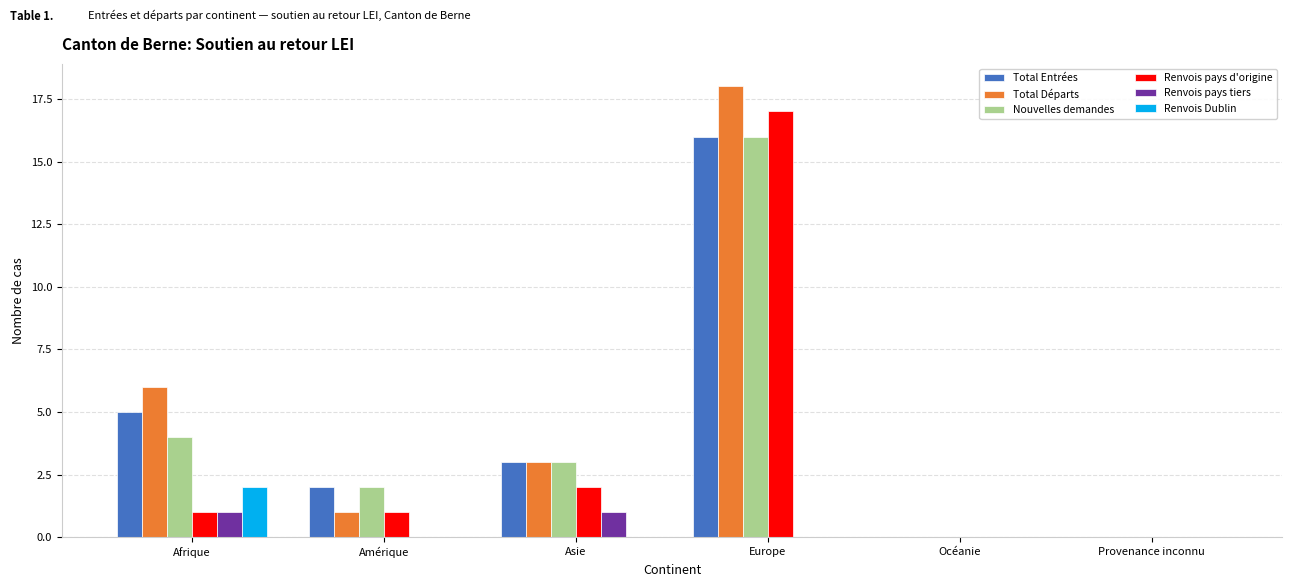

Are the bars grouped side by side (vs. stacked)?

Yes